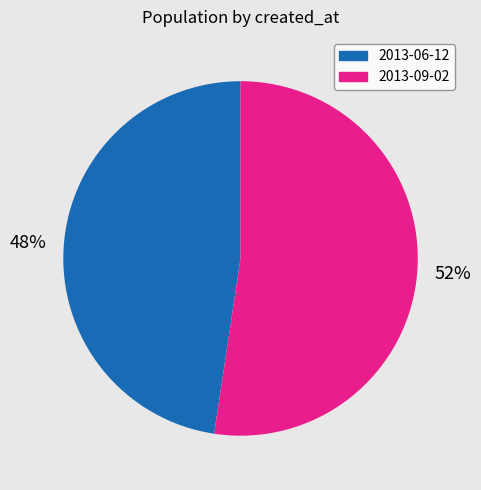

To the nearest percent, what is the combined percentage of 2013-06-12 and 2013-09-02?

100%